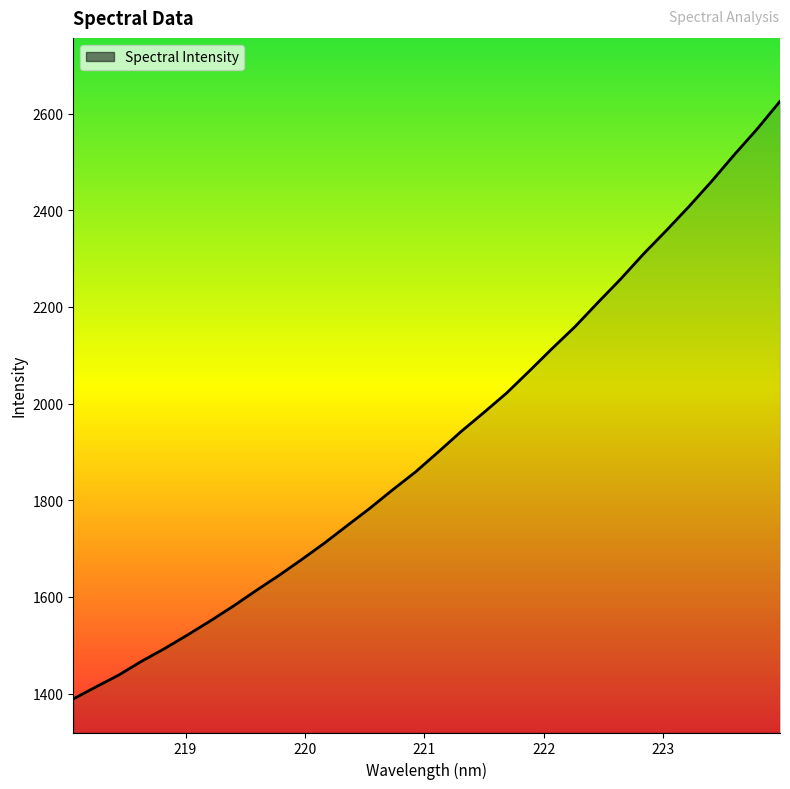

What is the difference between the maximum and minimum values?

1236.9